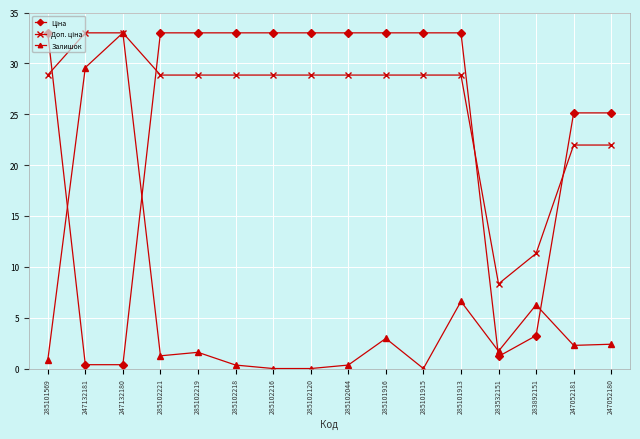

Where is the first local maximum for Залишок?

247132180